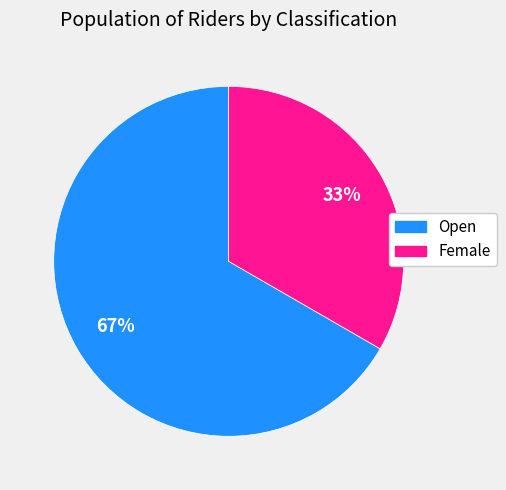

Rank the categories by value from highest to lowest.

Open, Female